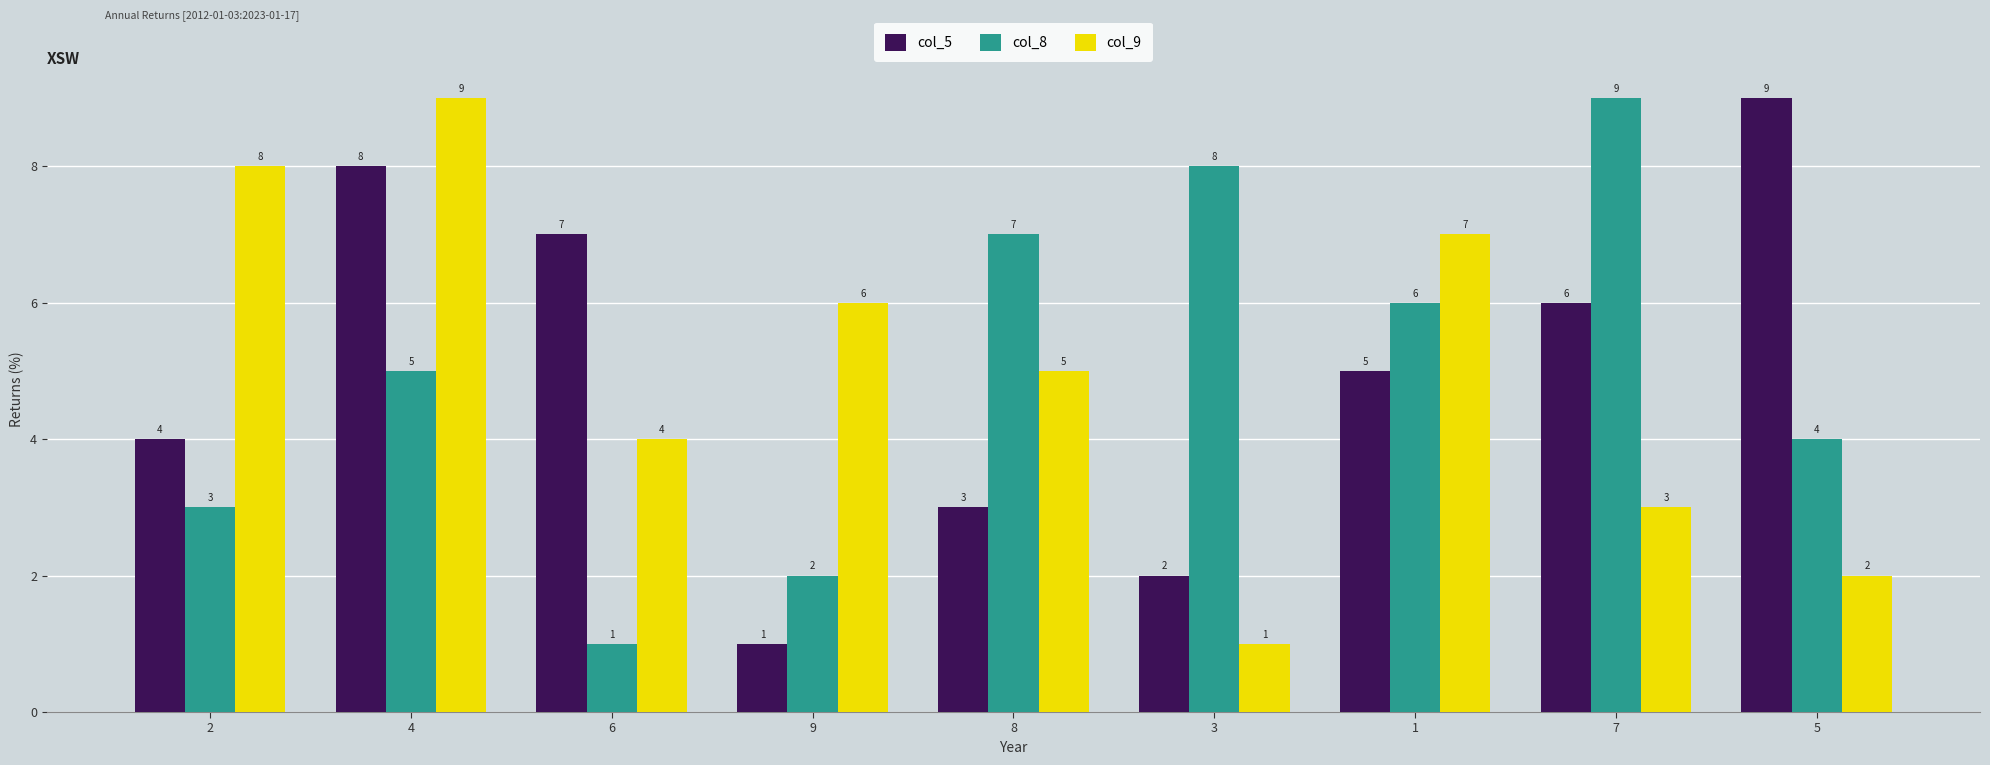

List the labels in order of col_5 value, largest first.

5, 4, 6, 7, 1, 2, 8, 3, 9